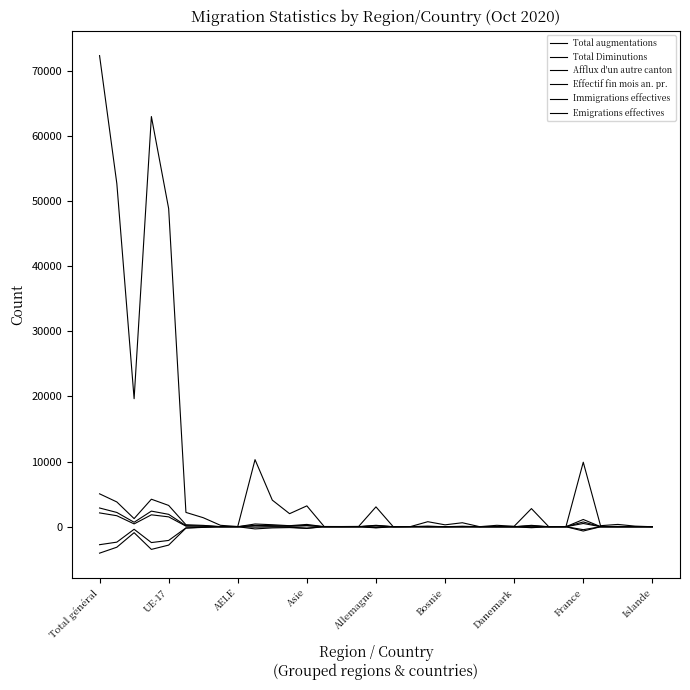

What is the value of the Afflux d'un autre canton point at the 13th from the left?

149